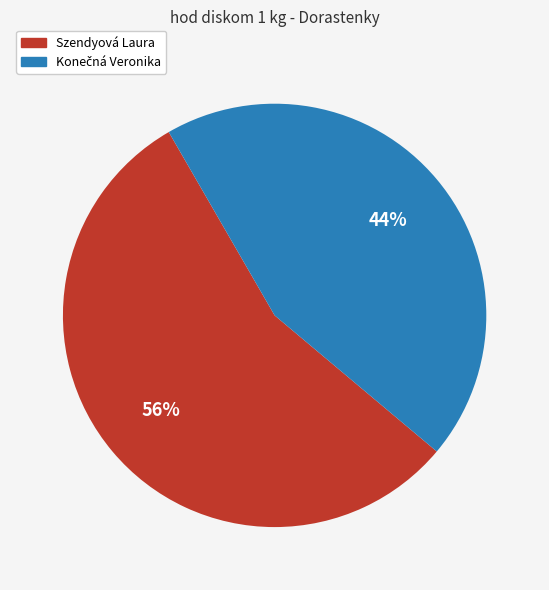

To the nearest percent, what is the average slice percentage?

50%